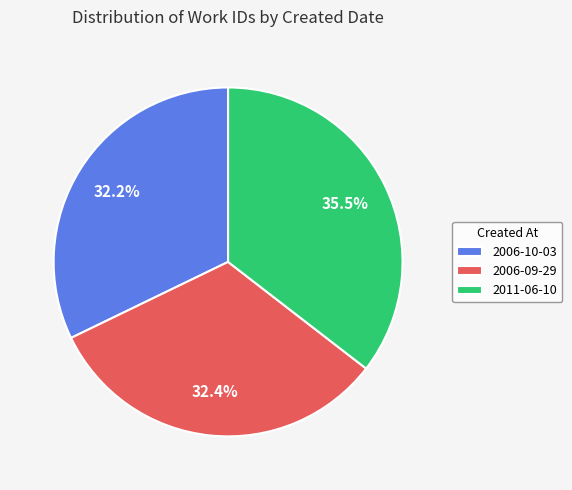

What percentage do 2006-09-29 and 2011-06-10 together represent?

67.8%